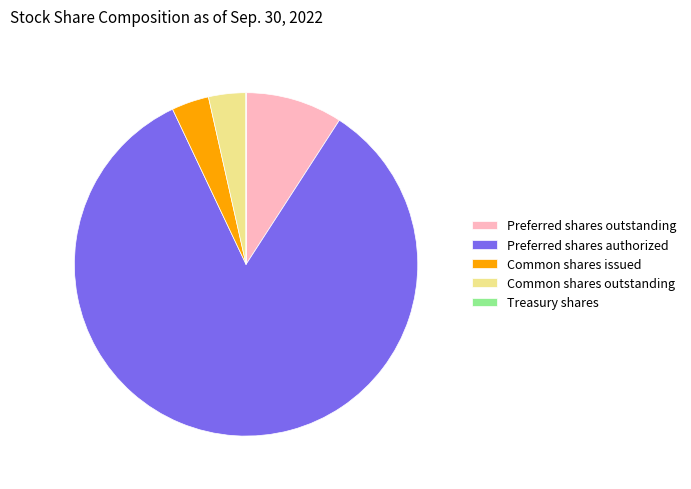

Which category accounts for the majority?

Preferred shares authorized